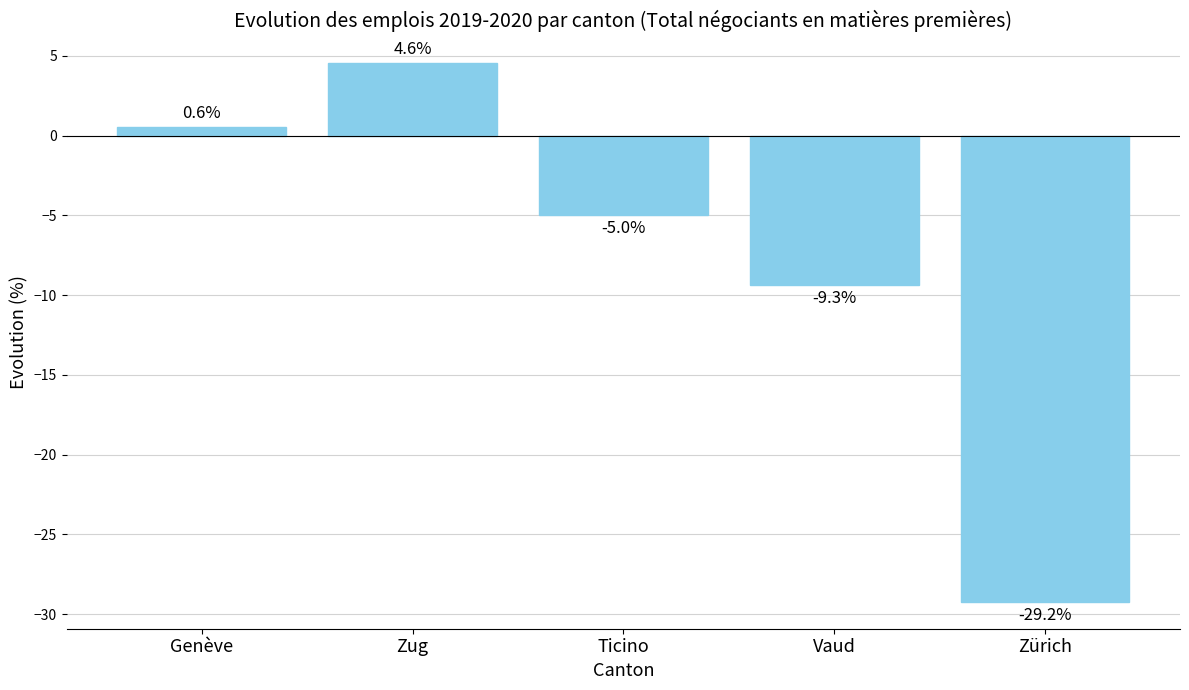

List the labels in order of value, smallest first.

Zürich, Vaud, Ticino, Genève, Zug